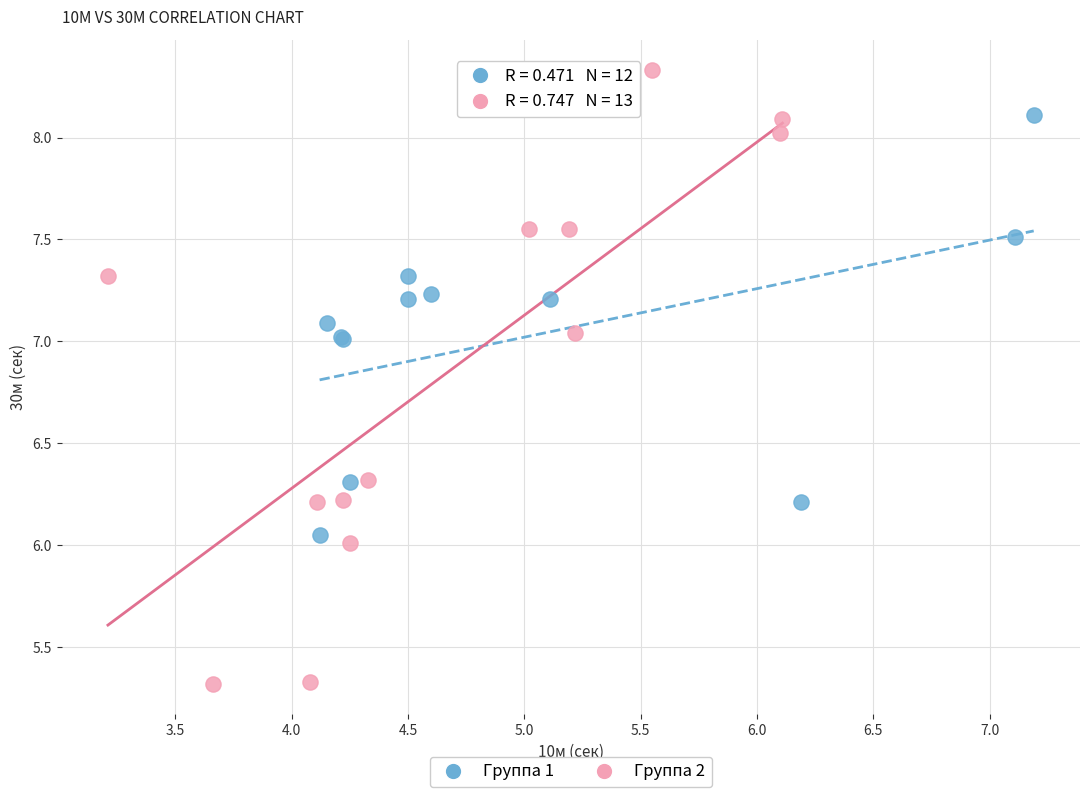

What are all the series names shown in the legend?

Группа 1, Группа 2